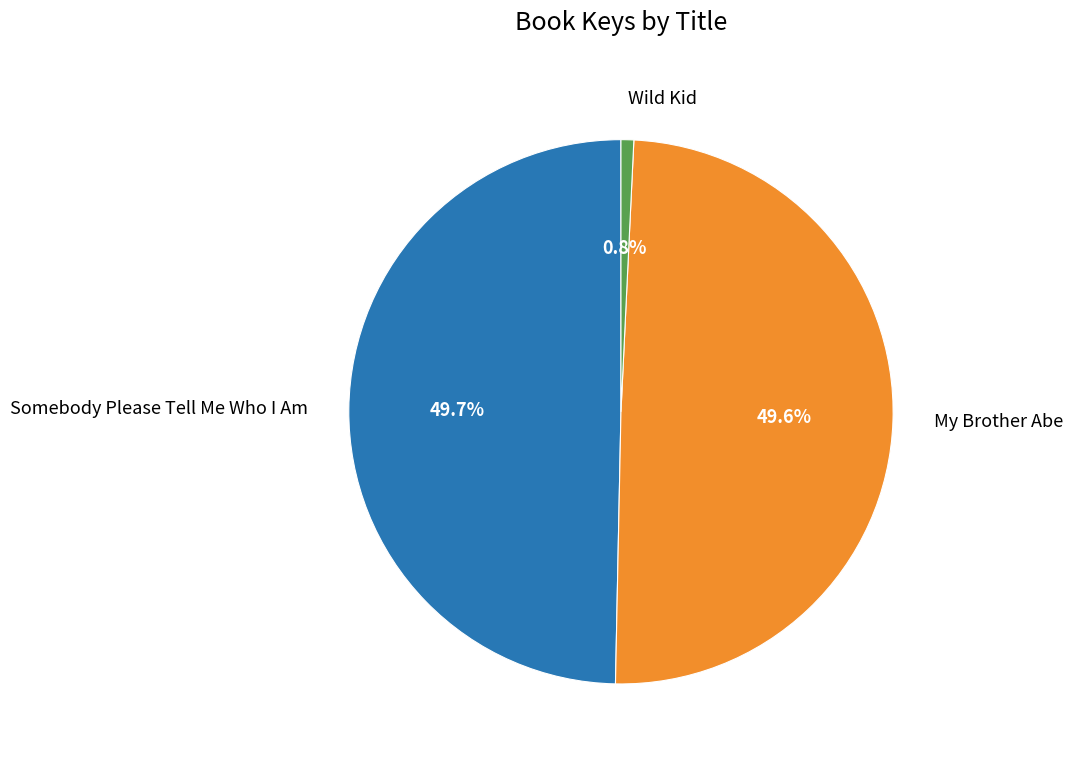

Count the number of slices in the pie.

3